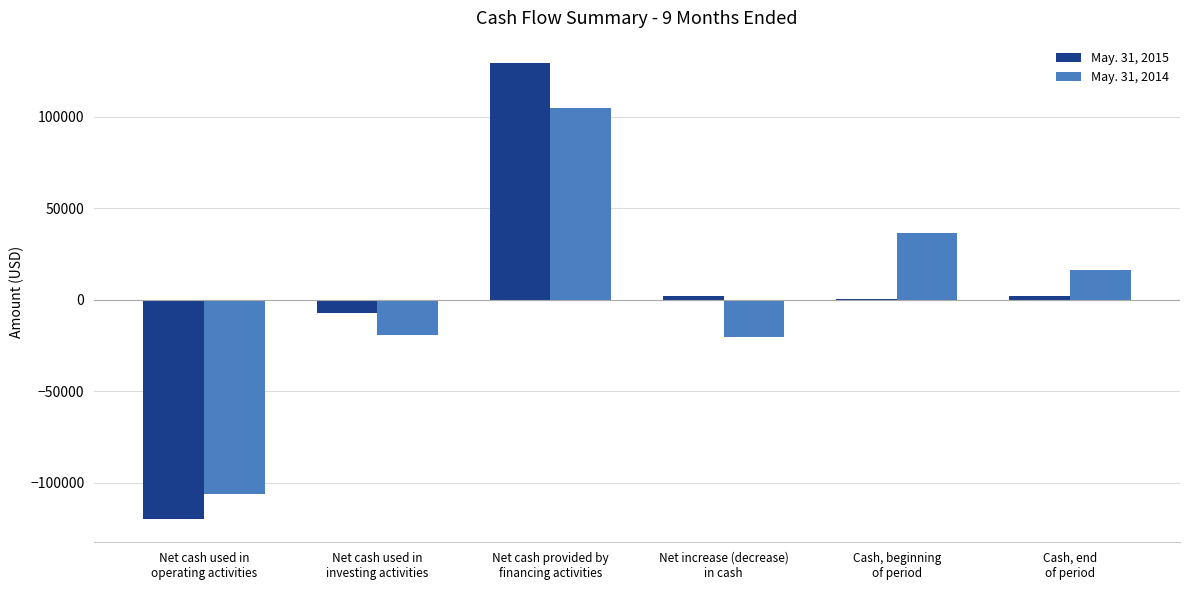

What is the sum of all May. 31, 2014 values?

11290